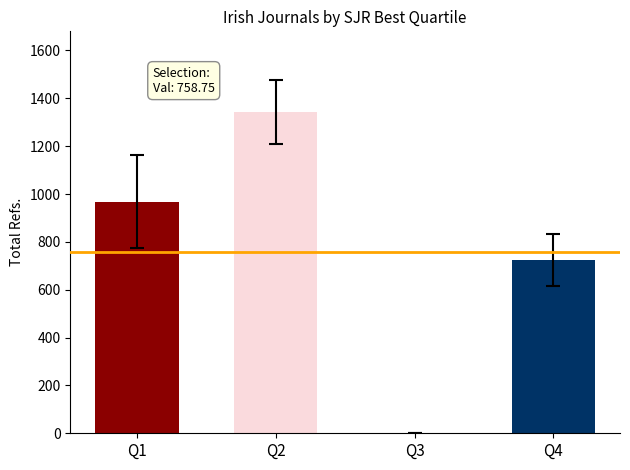

Which has a higher value, Q3 or Q4?

Q4